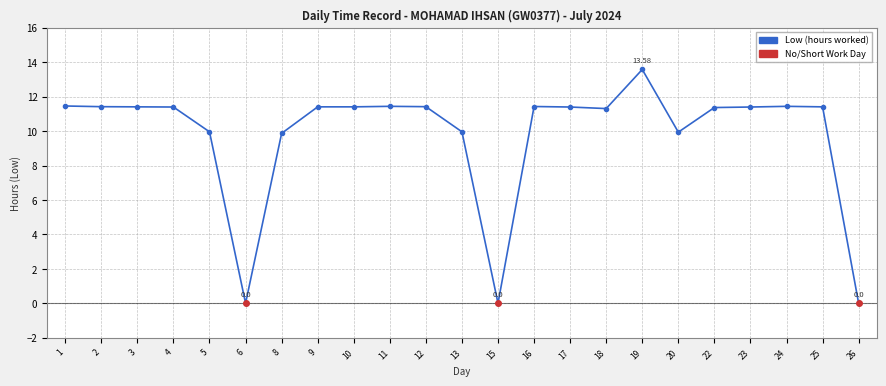

Read the value at 10.

11.4